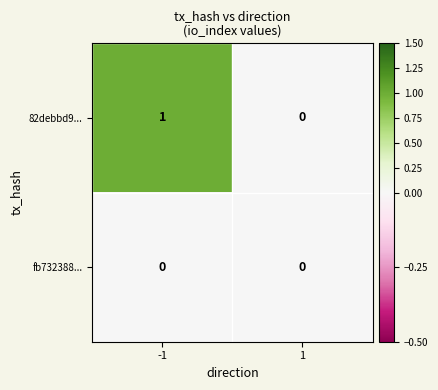

Which series has the largest total across all categories?

82debbd9...